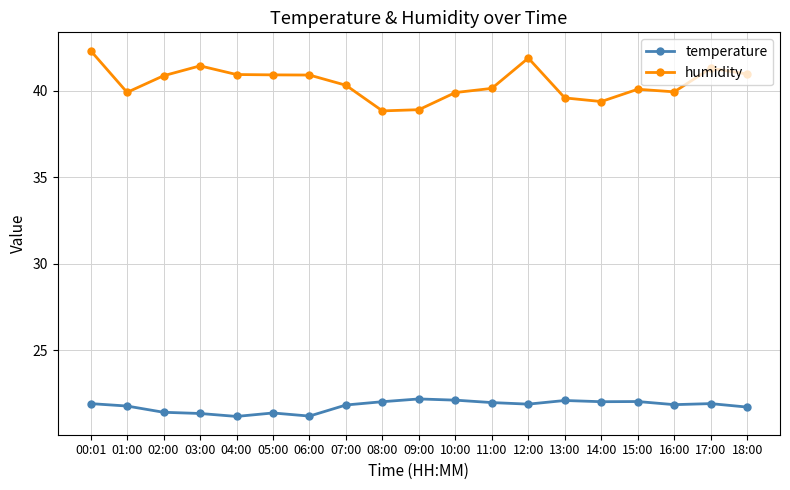

What is the smallest value displayed?

21.2